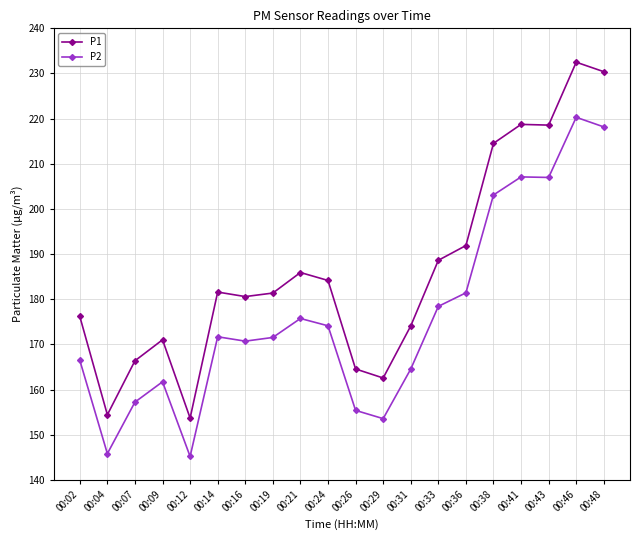

How many categories are shown in the chart?

20